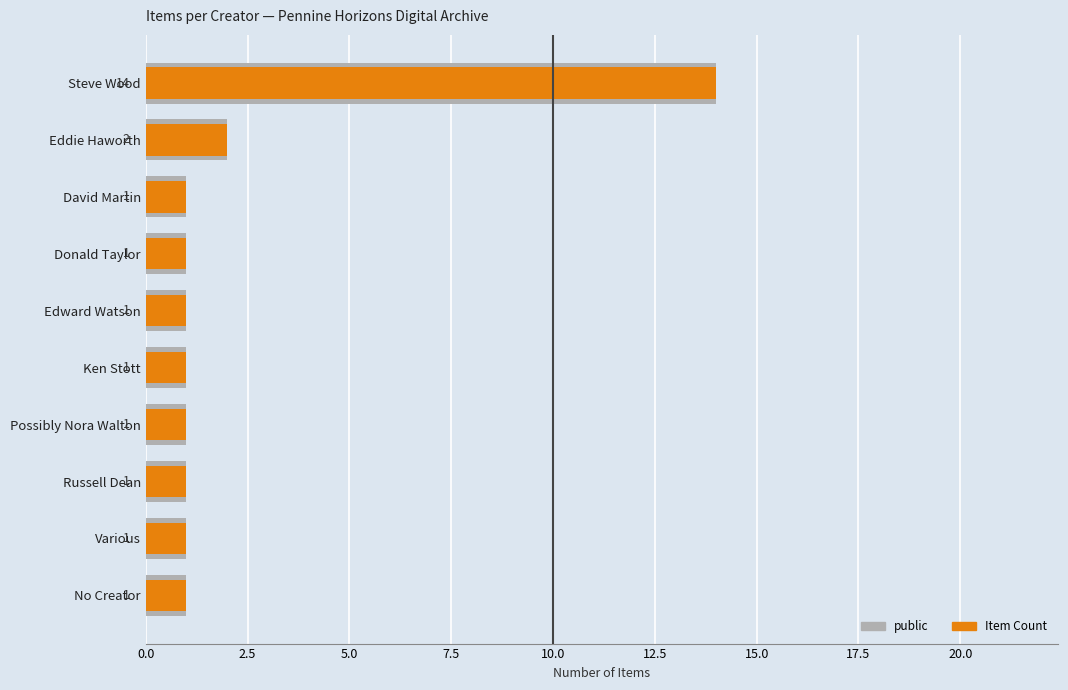

Does the chart contain any negative values?

No